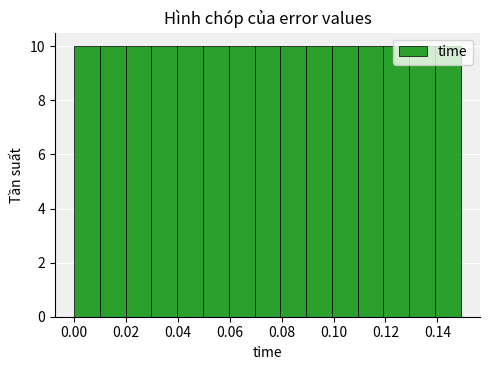

What is the height of the bar covering 0.07 to 0.08 on the x-axis? Neither the bar edges nor the heights are printed on the chart, so give them approximately, as read against the axes.

10